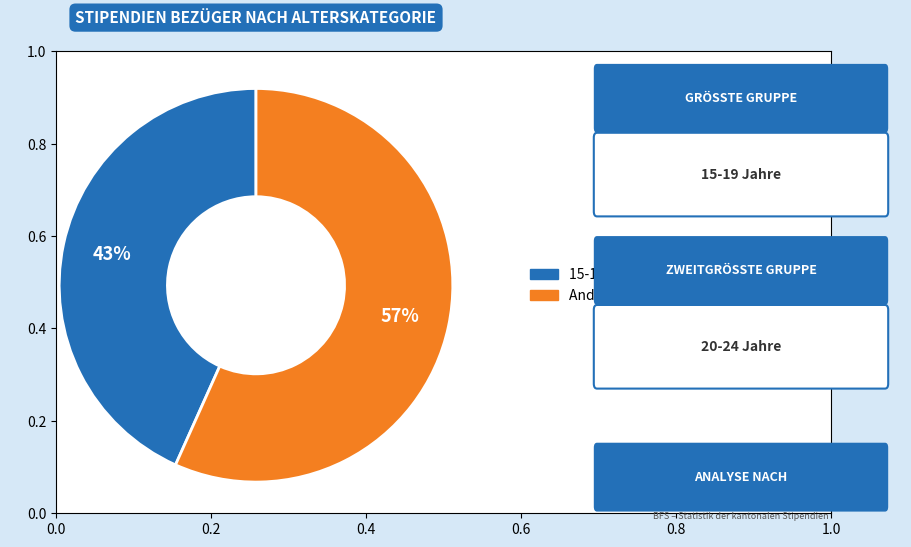

To the nearest percent, what is the average slice percentage?

50%